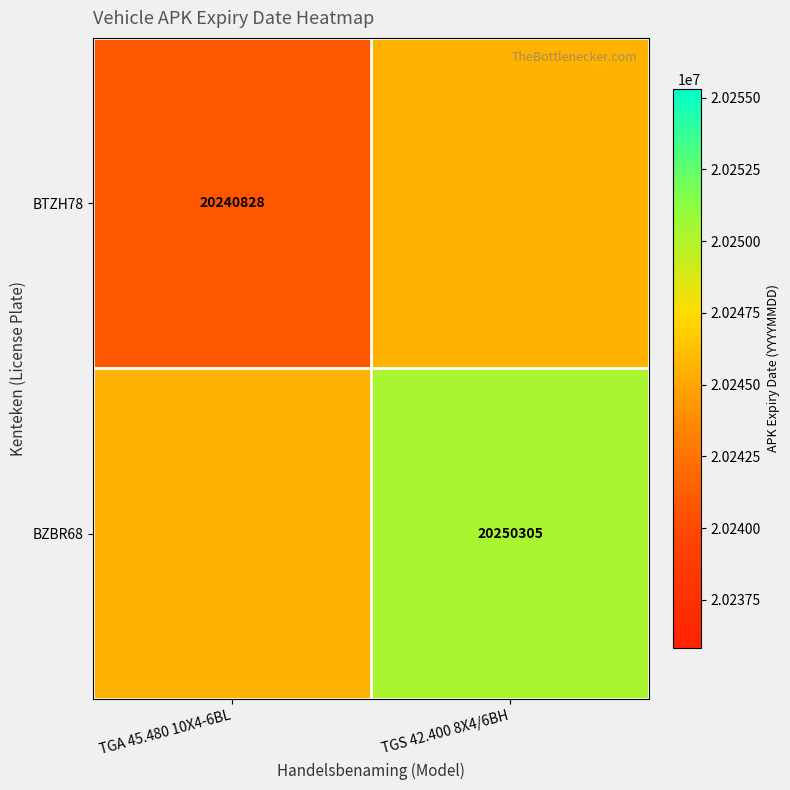

The BZBR68 series shows 12608535.2 at TGS 42.400 8X4/6BH. True or false?

False